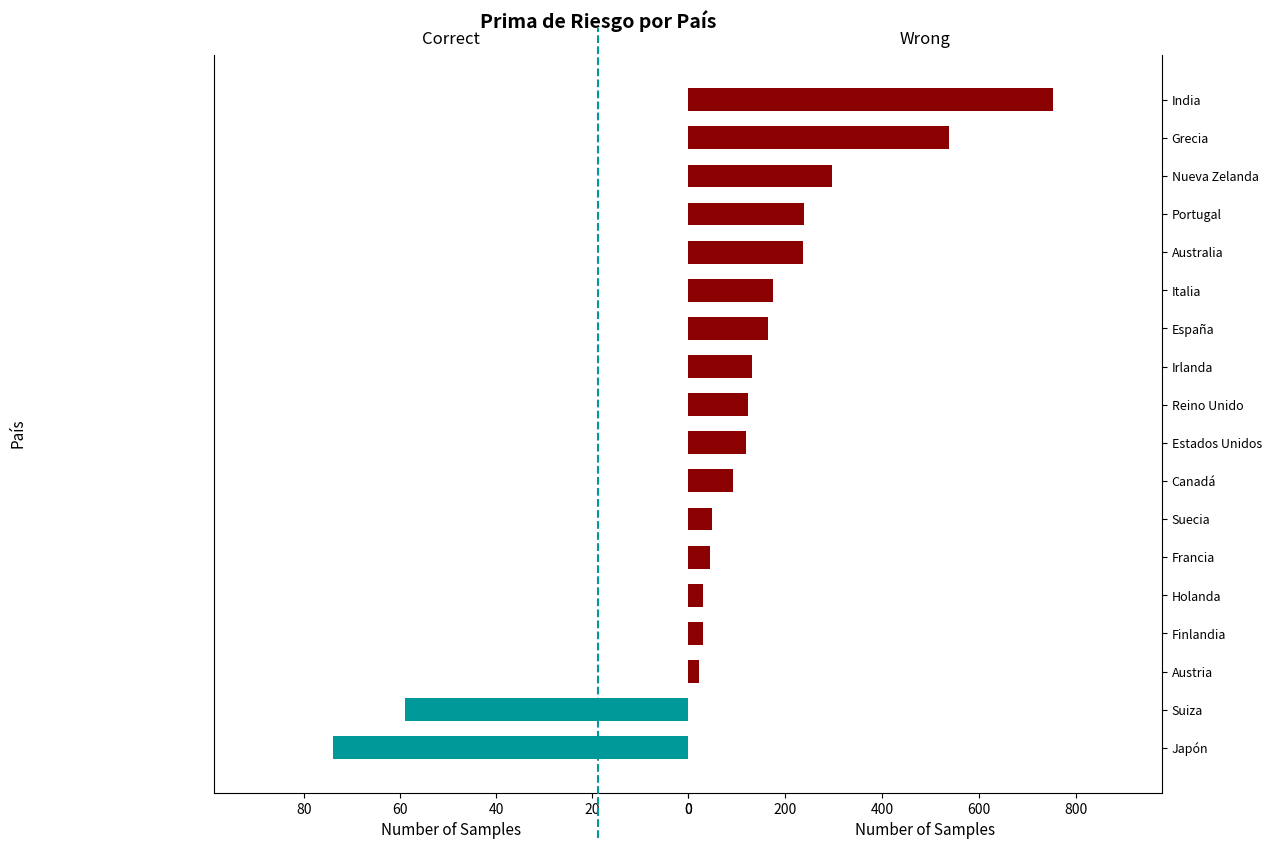

Which series has the largest total across all categories?

Wrong